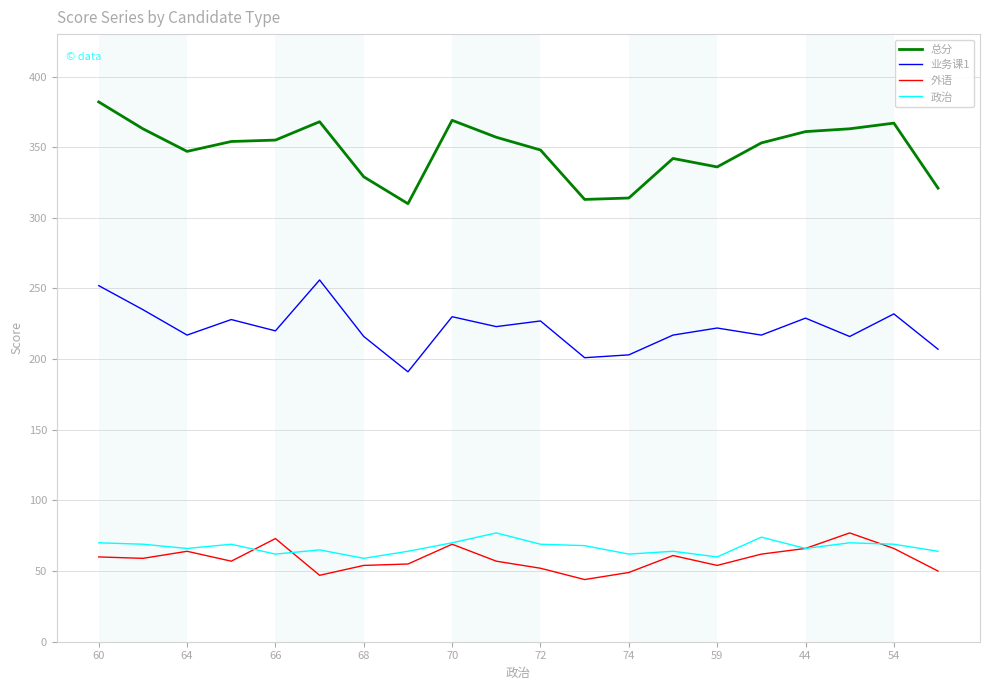

What is the difference between the maximum and minimum values in the 政治 series?

18